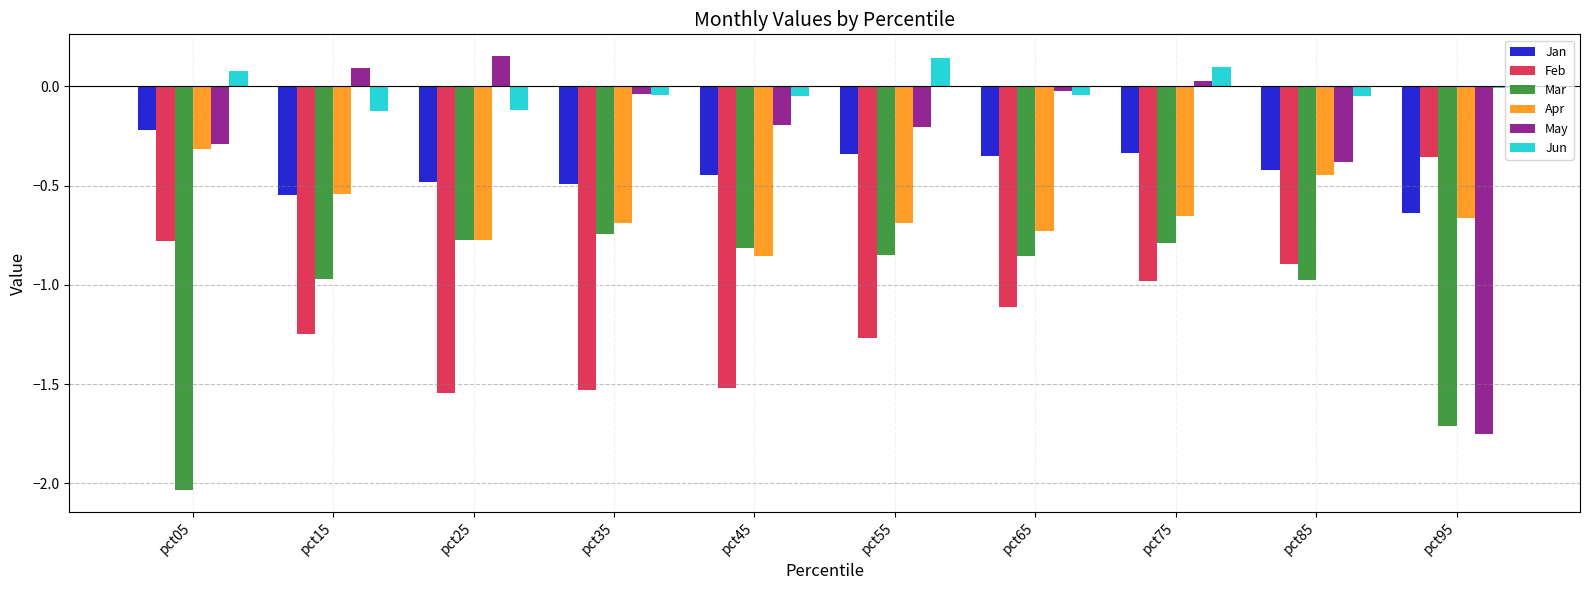

What is the sum of the Feb values at pct35 and pct45?

-3.0